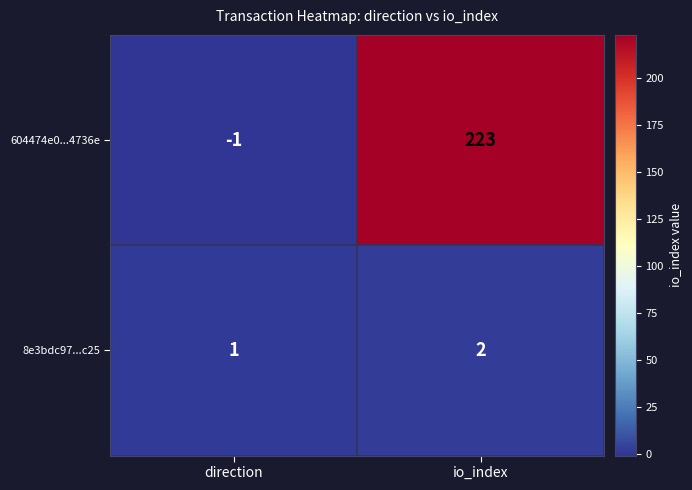

Which category has the lowest value in the 8e3bdc97...c25 series?

direction